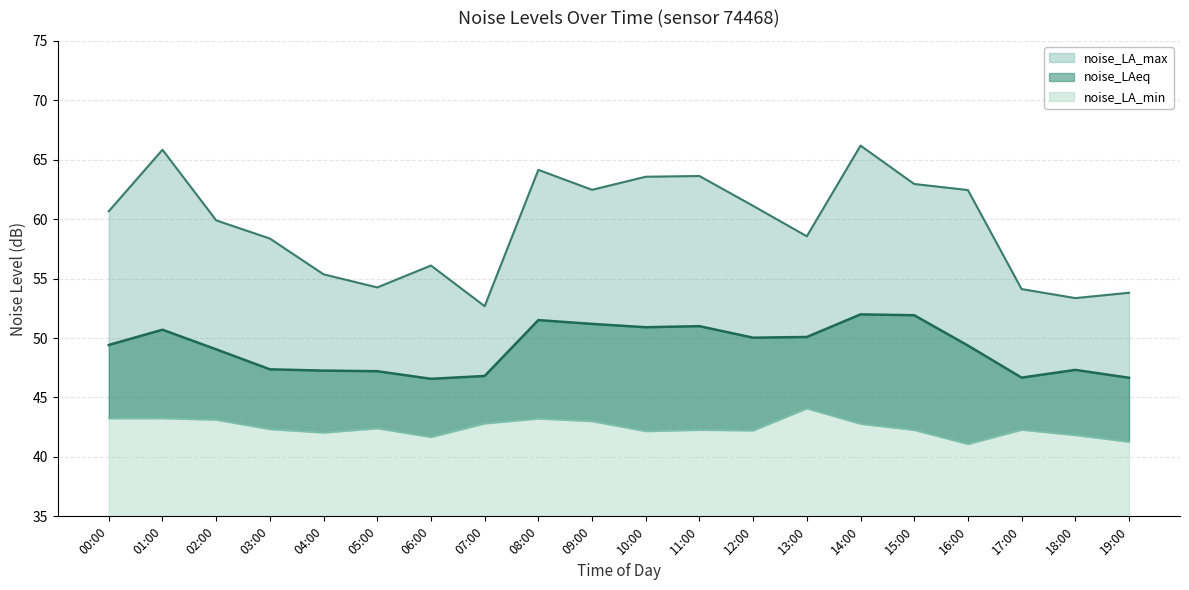

At which category does the chart reach its minimum across all series?

16:00